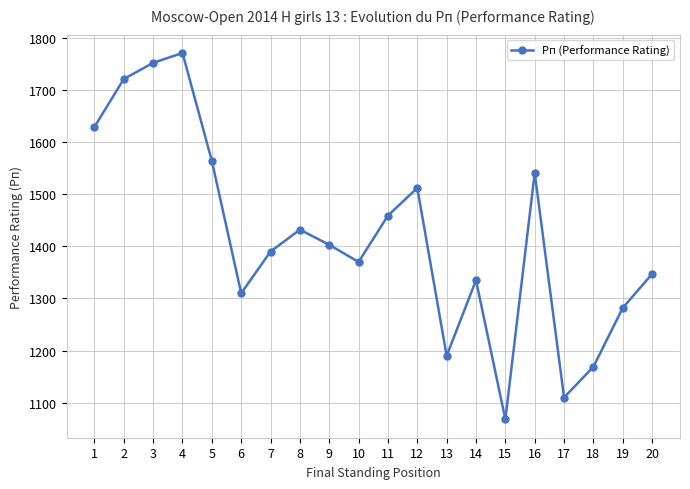

Reading left to right, what are all the values shown in this chart?

1629	1721	1752	1771	1564	1310	1390	1432	1403	1370	1459	1512	1190	1335	1068	1541	1110	1169	1282	1347